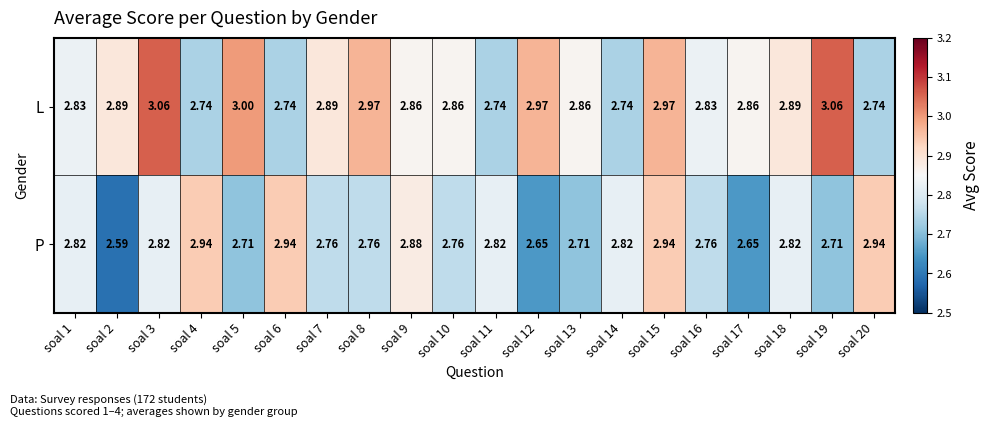

Which series has the widest spread of values?

P